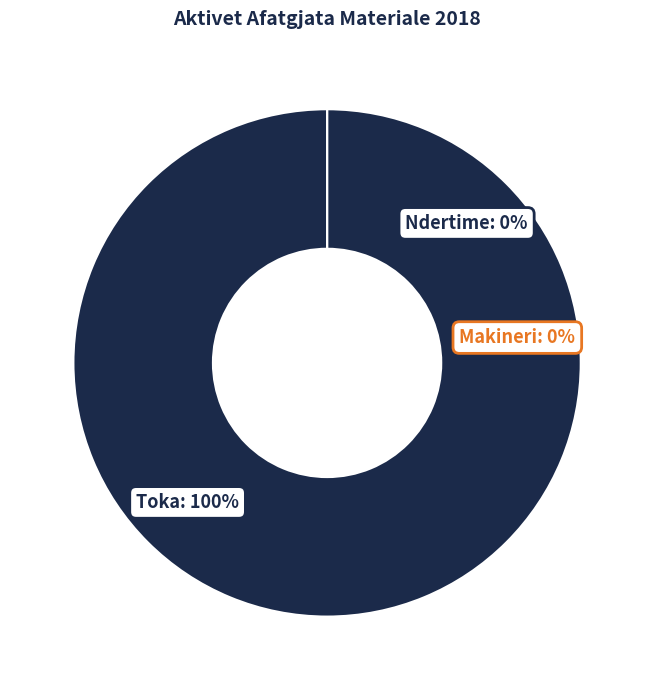

Count the number of slices in the pie.

3